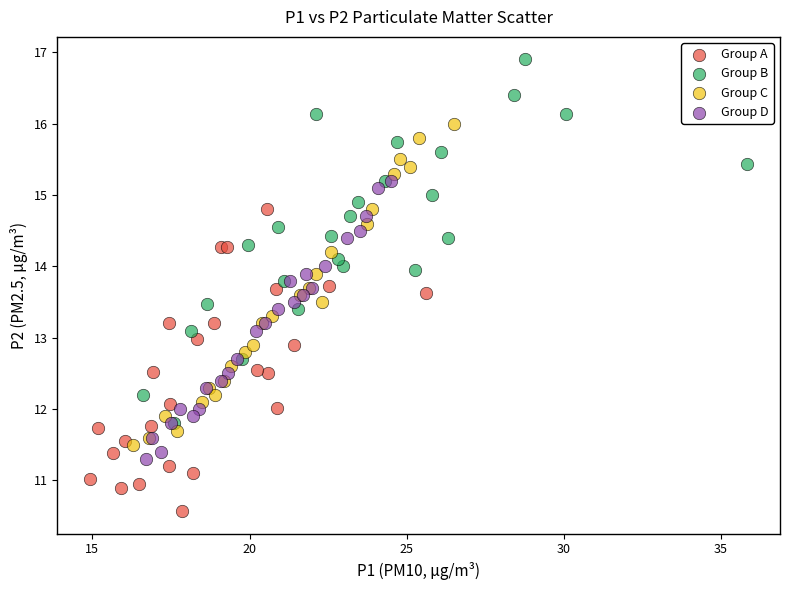

Which series has the largest Y range (max minus min)?

Group B